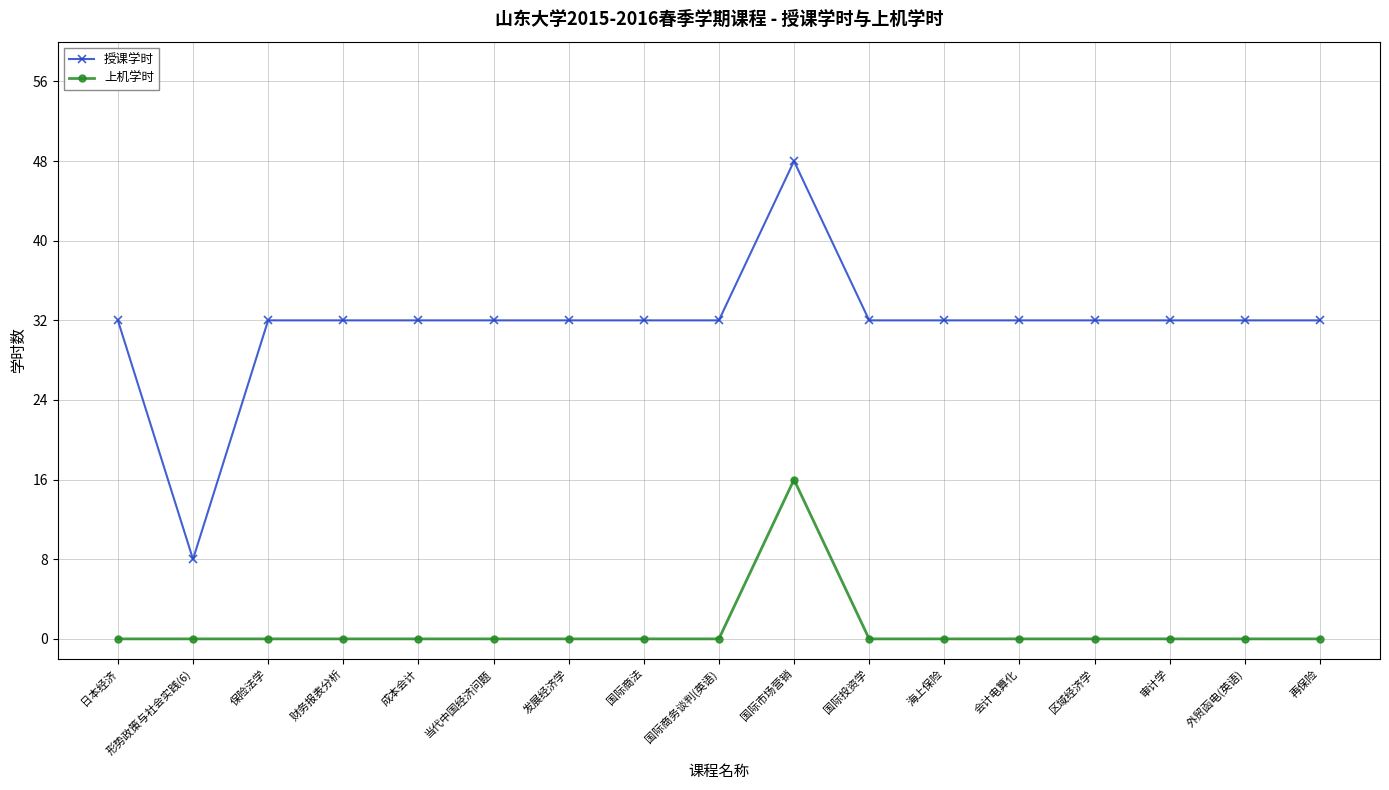

List the series in order of their peak value, lowest first.

上机学时, 授课学时